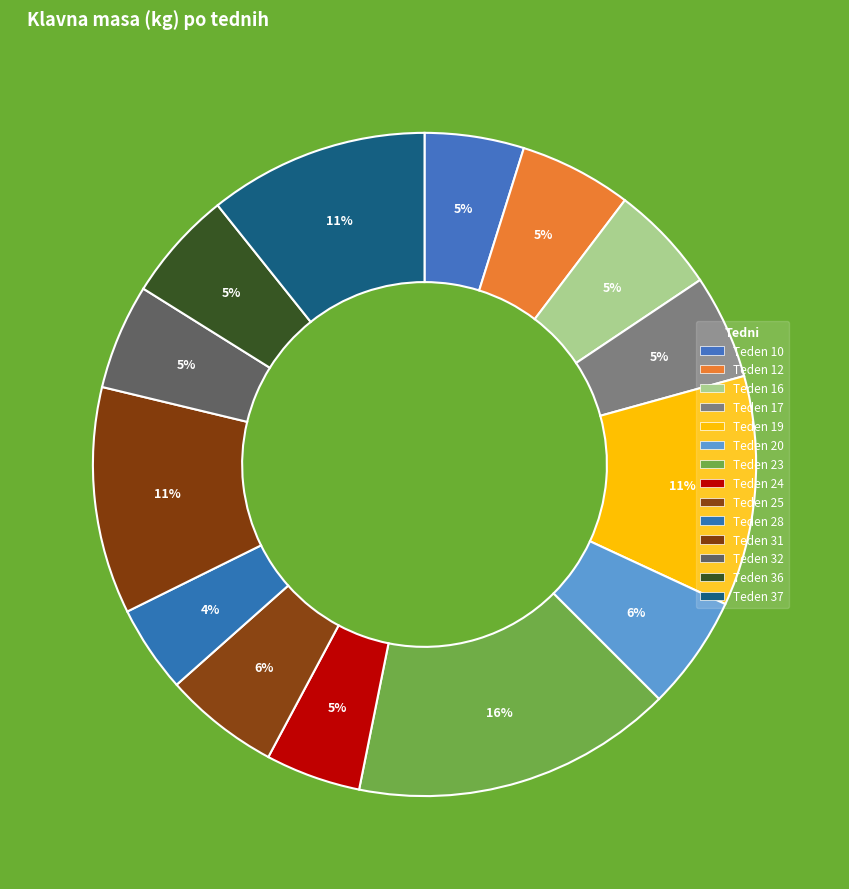

Which slice is the smallest?

28